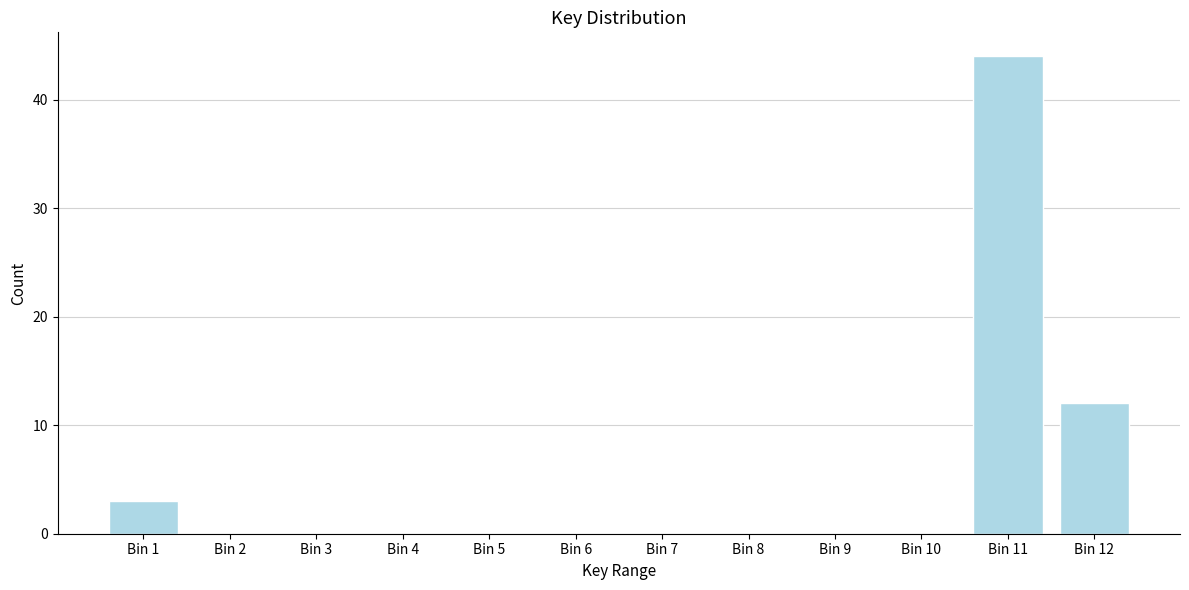

Reading left to right, transcribe all the data shown in this chart.

Bin 1=3	Bin 2=0	Bin 3=0	Bin 4=0	Bin 5=0	Bin 6=0	Bin 7=0	Bin 8=0	Bin 9=0	Bin 10=0	Bin 11=44	Bin 12=12